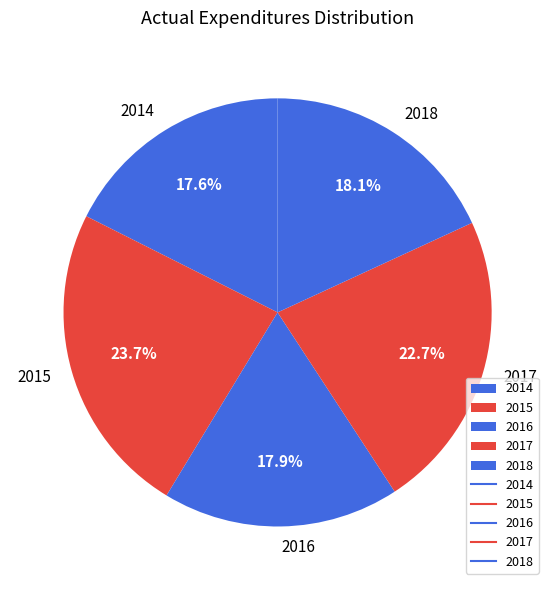

What percentage is NOT represented by 2014?

82.4%